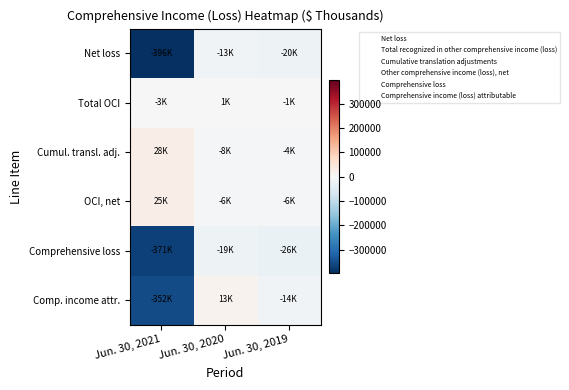

Reading left to right, list all the values displayed in this chart.

Net loss: Jun. 30, 2021=-395560	Jun. 30, 2020=-12627	Jun. 30, 2019=-20463
Total OCI: Jun. 30, 2021=-2951	Jun. 30, 2020=1364	Jun. 30, 2019=-1234
Cumul. transl. adj.: Jun. 30, 2021=27688	Jun. 30, 2020=-7692	Jun. 30, 2019=-4341
OCI, net: Jun. 30, 2021=24737	Jun. 30, 2020=-6328	Jun. 30, 2019=-5575
Comprehensive loss: Jun. 30, 2021=-370823	Jun. 30, 2020=-18955	Jun. 30, 2019=-26038
Comp. income attr.: Jun. 30, 2021=-352455	Jun. 30, 2020=12966	Jun. 30, 2019=-13794